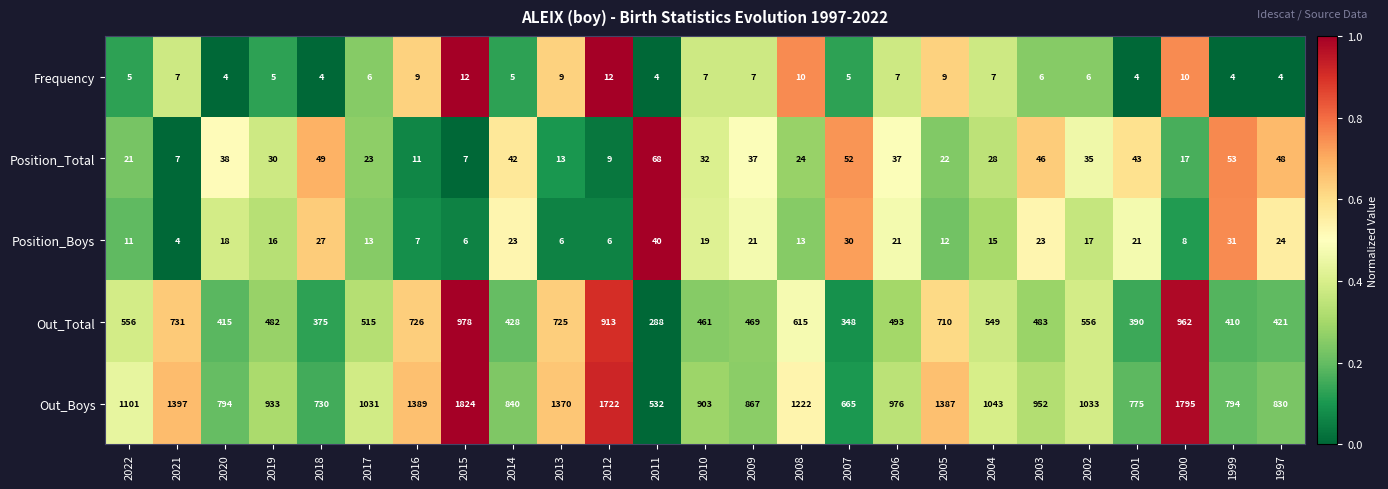

How many data points does each series have?

25